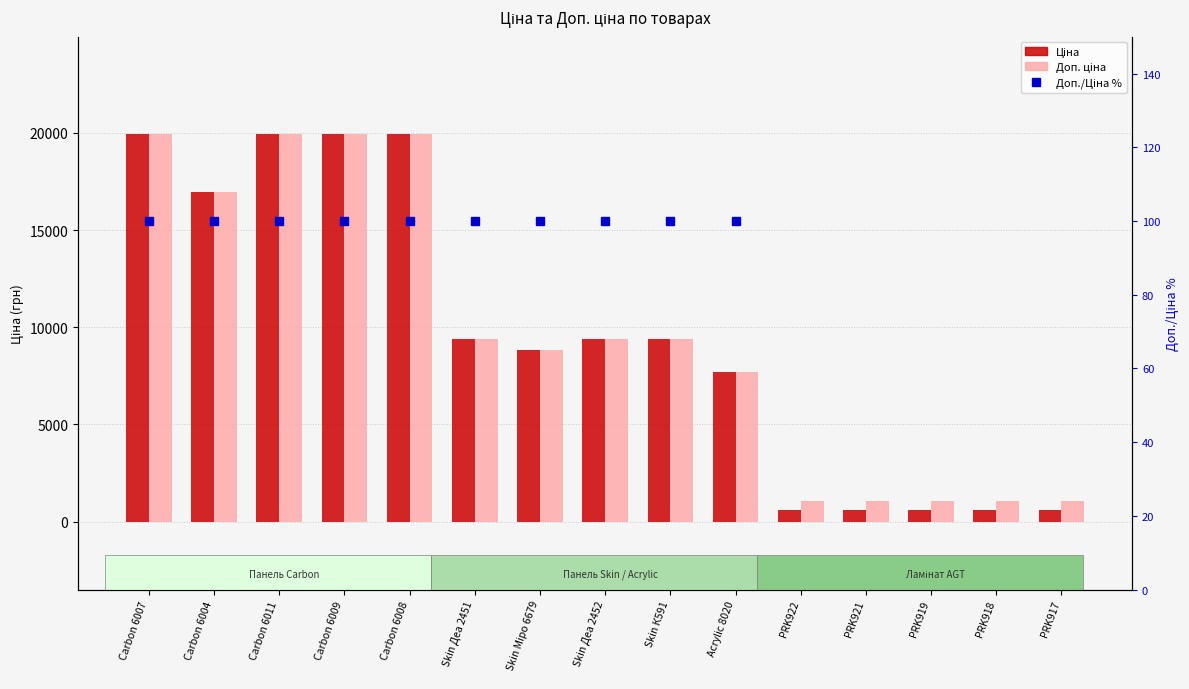

Rank the series by their maximum value, from lowest to highest.

Доп./Ціна %, Ціна, Доп. ціна